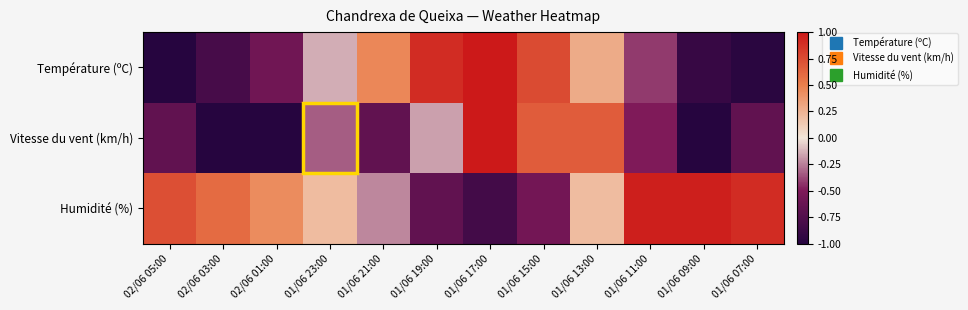

Between 02/06 01:00 and 01/06 15:00, which series saw the biggest shift?

Vitesse du vent (km/h)